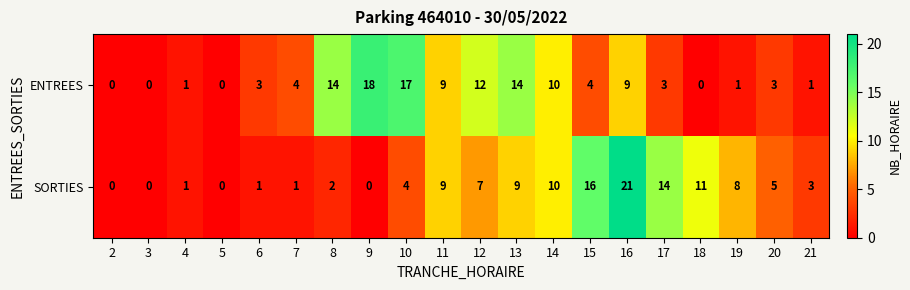

Rank the series by their average value, from lowest to highest.

SORTIES, ENTREES